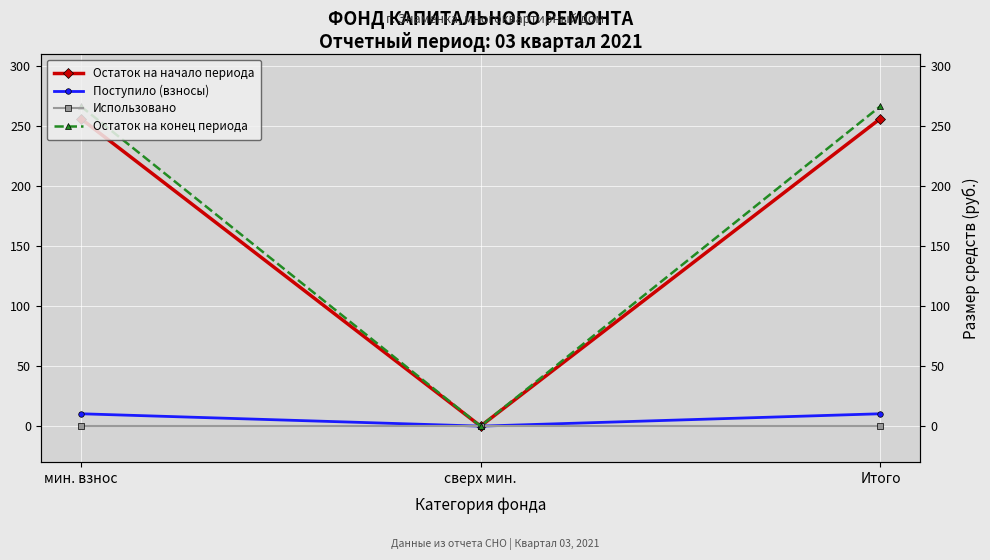

Reading right to left, extract all data points from this chart.

Остаток на начало периода: Итого=256.1	сверх мин.=0.0	мин. взнос=256.1
Поступило (взносы): Итого=10.3	сверх мин.=0.0	мин. взнос=10.3
Использовано: Итого=0.0	сверх мин.=0.0	мин. взнос=0.0
Остаток на конец периода: Итого=266.4	сверх мин.=0.0	мин. взнос=266.4